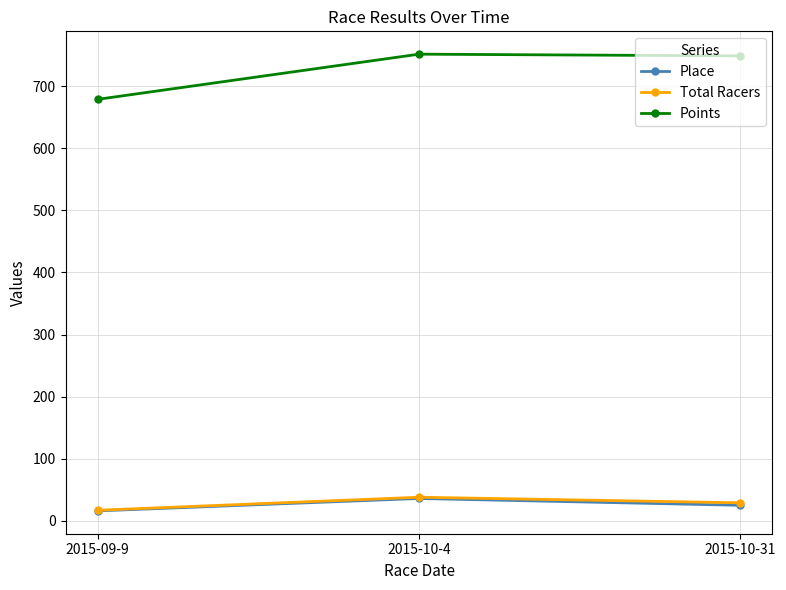

What is the label of the 1st point from the right?

2015-10-31